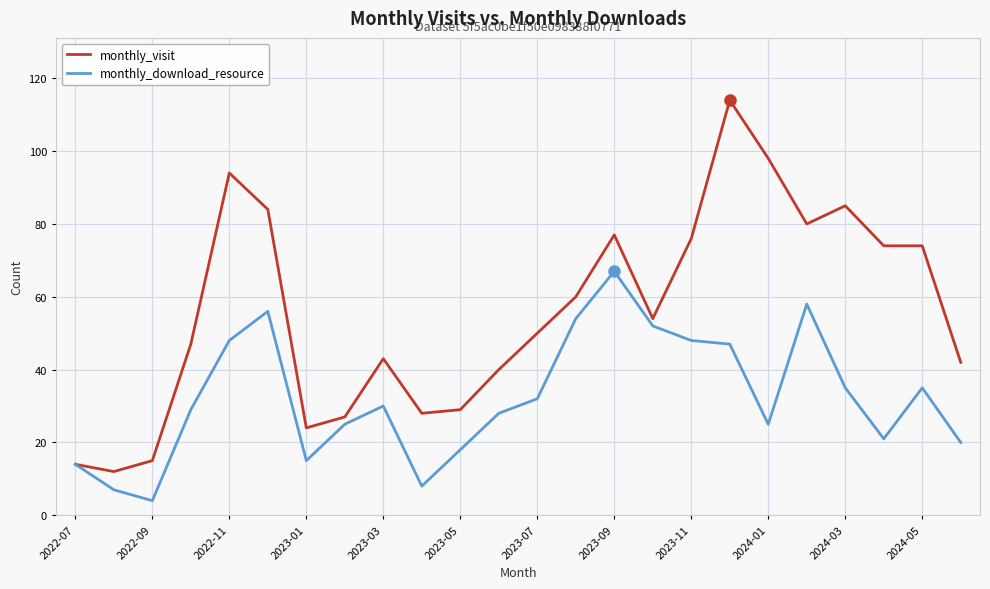

Which series has the largest total across all categories?

monthly_visit